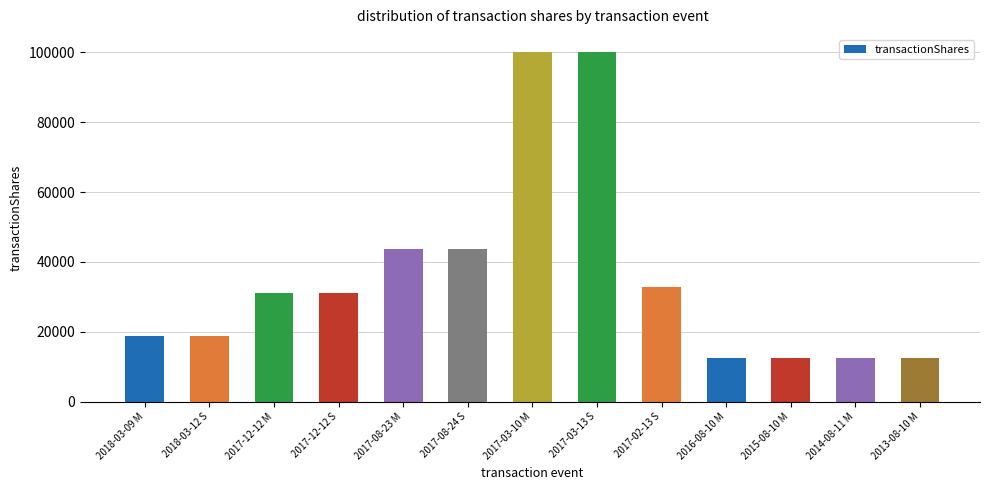

What is the label of the 7th bar from the left?

2017-03-10 M